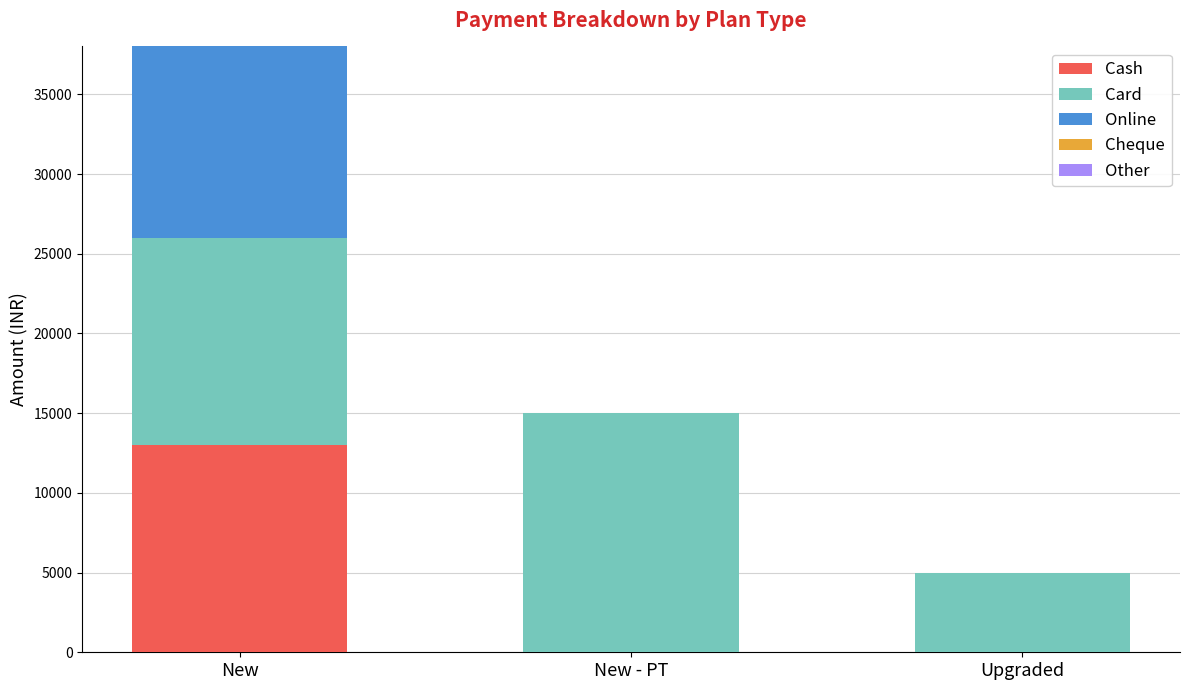

Reading right to left, list the values for the Cash series.

Upgraded=0	New - PT=0	New=13001